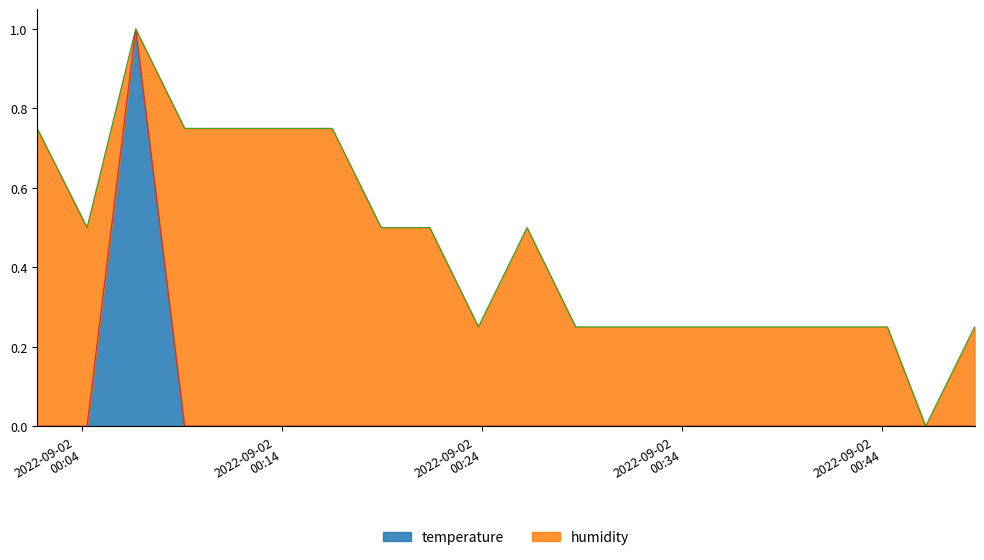

At which label is temperature closest to 0?

2022-09-02T00:01:44